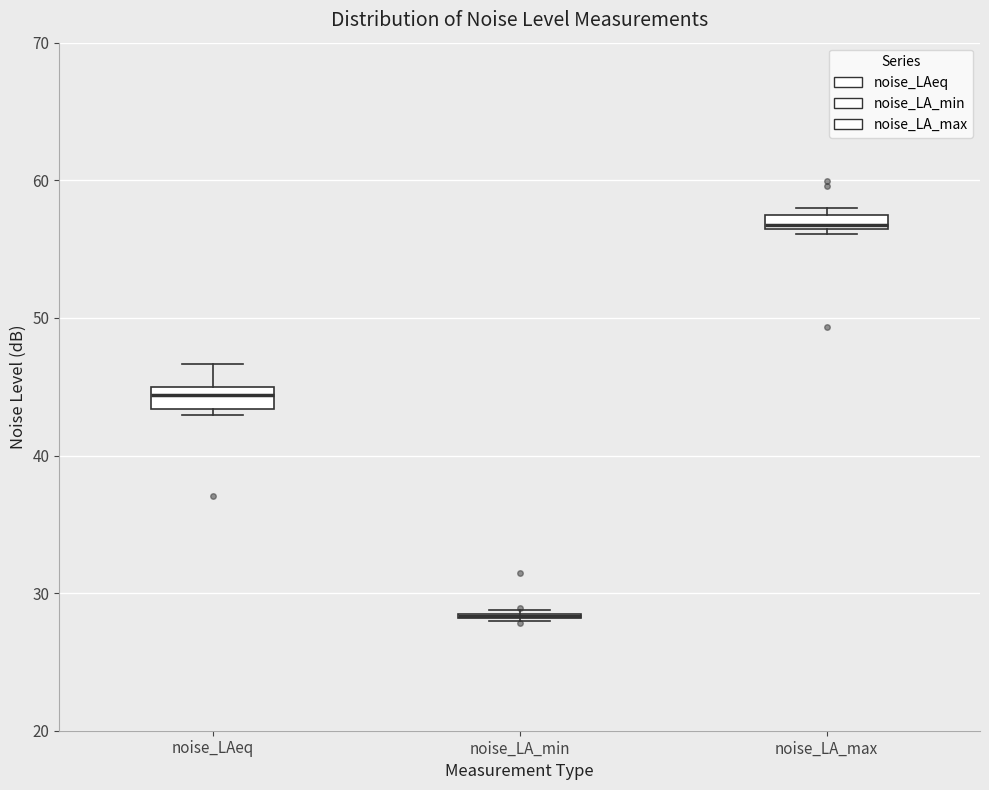

Where does the median line of the box for noise_LAeq sit on the y-axis? The values are not printed on the chart, so give them approximately, as read against the axis.

44